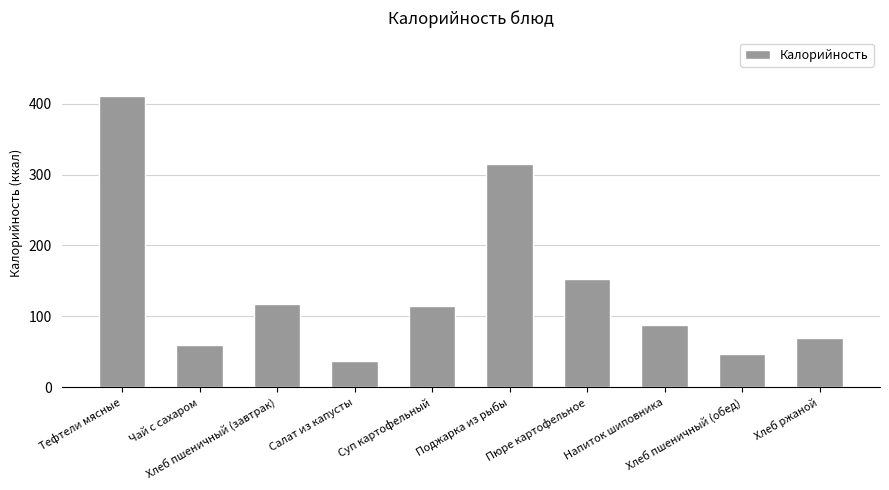

Between Пюре картофельное and Салат из капусты, which is larger?

Пюре картофельное